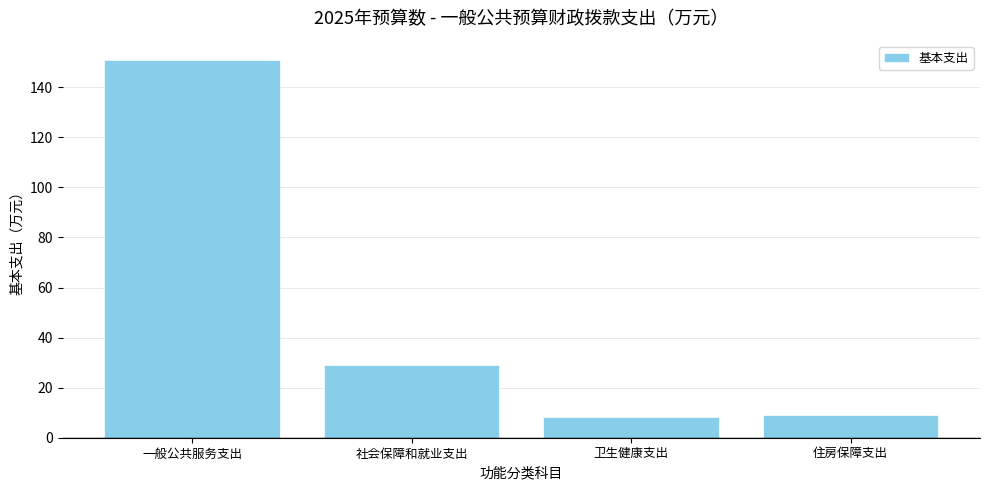

Reading left to right, what are all the values shown in this chart?

151.1	28.9	8.1	9.2